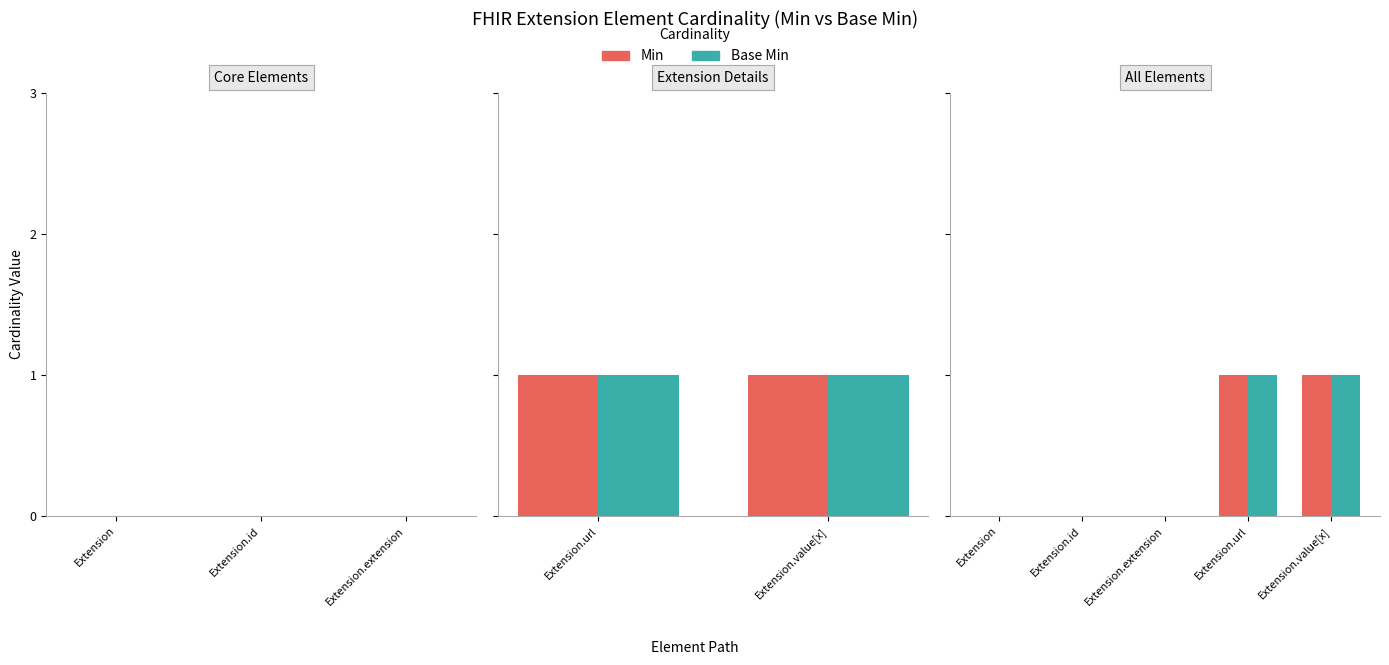

The value of Min at Extension.value[x] is 1. True or false?

True